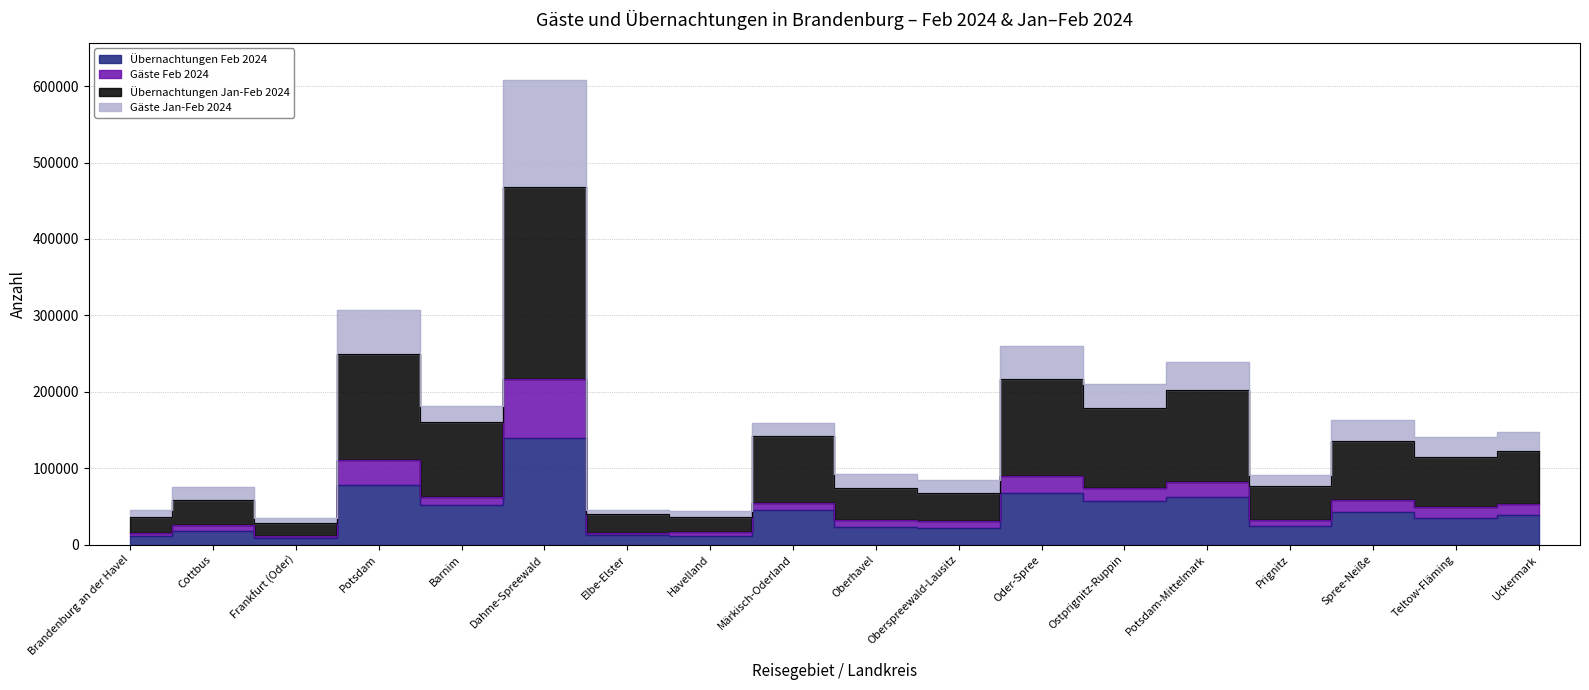

Which series has the largest total across all categories?

Übernachtungen Jan-Feb 2024